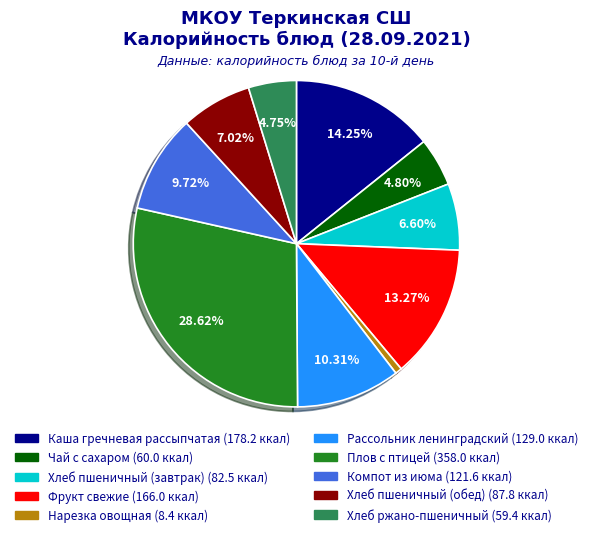

To the nearest percent, what is the combined percentage of Плов с птицей and Нарезка овощная?

29%